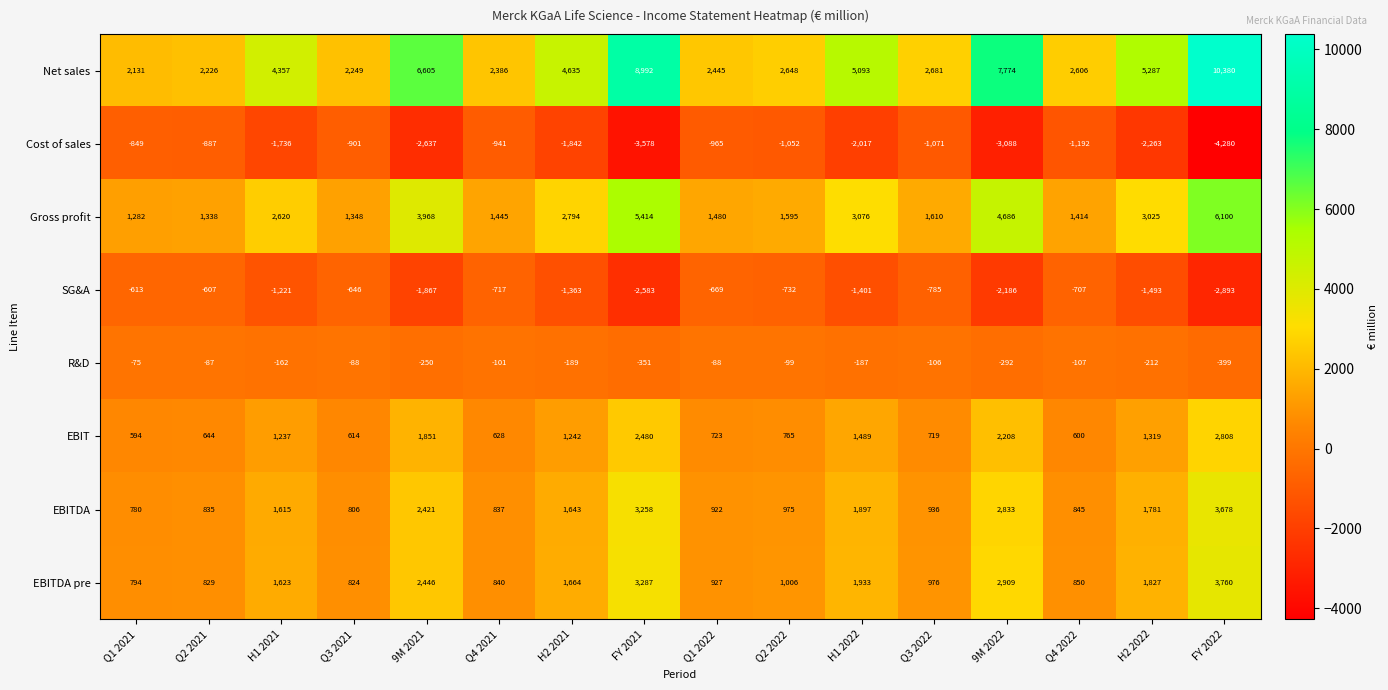

Which series has the widest spread of values?

Net sales